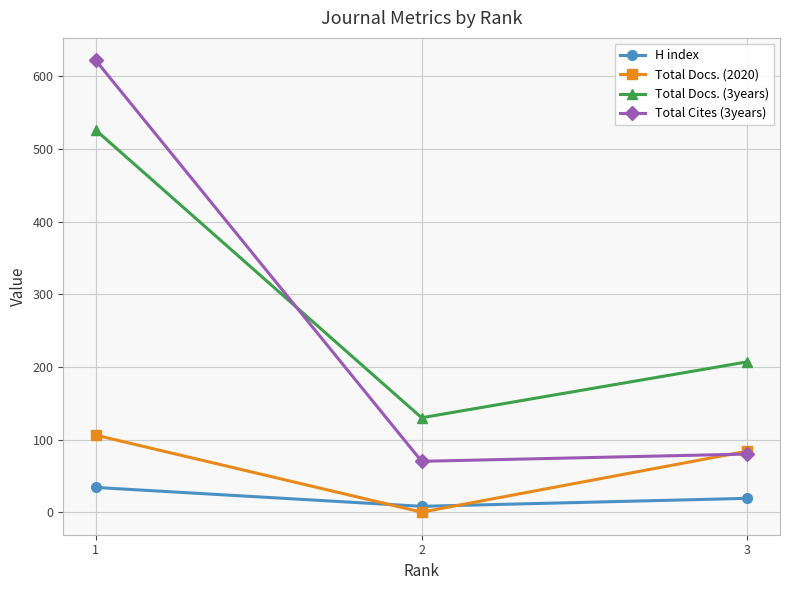

Where is Total Docs. (3years) nearest to the value 328?

3